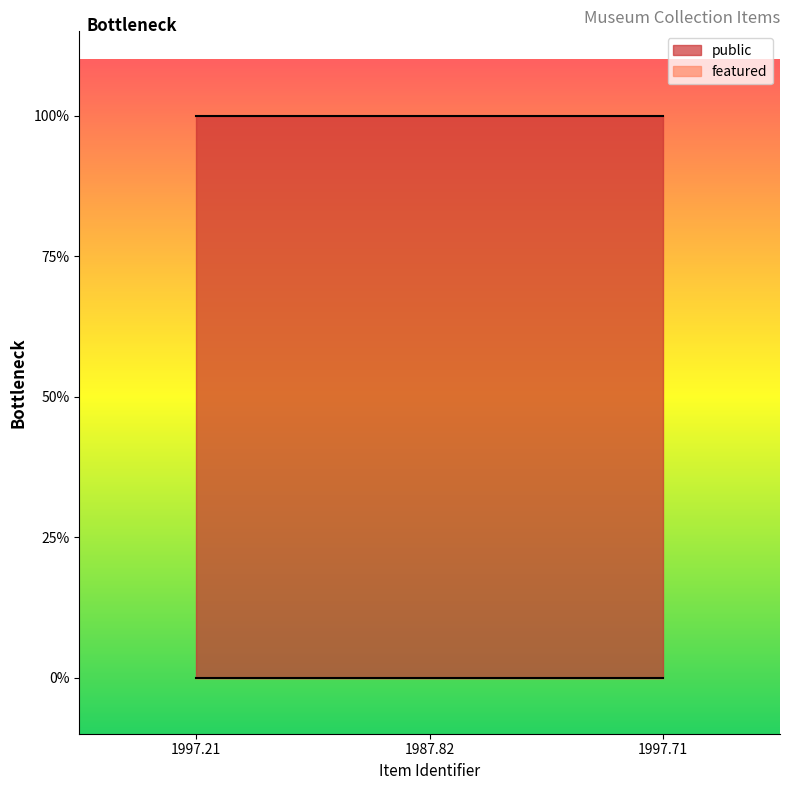

What are all the series names shown in the legend?

public, featured